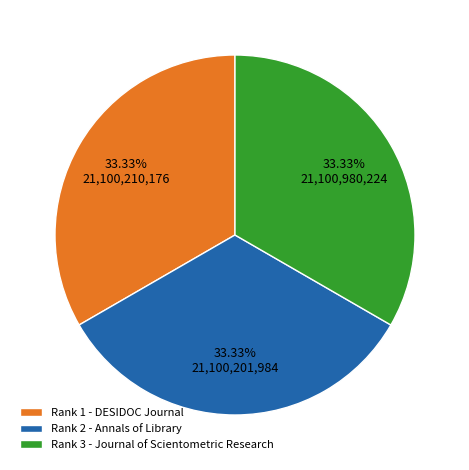

Is Rank 1 - DESIDOC Journal the majority of the pie?

No